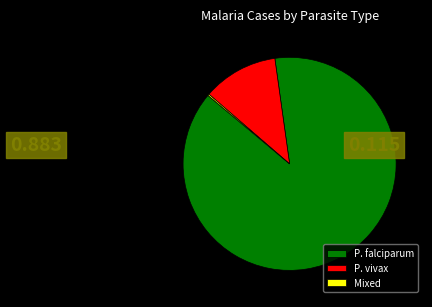

Combined, do P. vivax and P. falciparum account for over 50%?

Yes